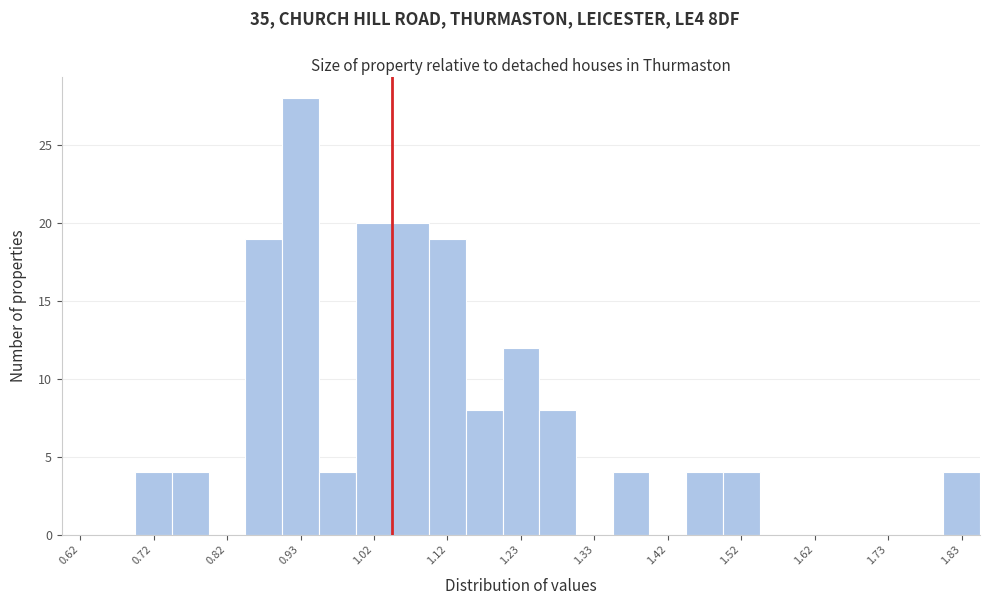

Reading left to right, transcribe this chart: for each bar, give the range it covers on the x-axis and its height. The values are not printed on the chart, so give them approximately, as read against the axis.

0.60 to 0.65: 0
0.65 to 0.70: 0
0.70 to 0.75: 4
0.75 to 0.80: 4
0.80 to 0.85: 0
0.85 to 0.90: 19
0.90 to 0.95: 28
0.95 to 1.00: 4
1.00 to 1.05: 20
1.05 to 1.10: 20
1.10 to 1.15: 19
1.15 to 1.20: 8
1.20 to 1.25: 12
1.25 to 1.30: 8
1.30 to 1.35: 0
1.35 to 1.40: 4
1.40 to 1.45: 0
1.45 to 1.50: 4
1.50 to 1.55: 4
1.55 to 1.60: 0
1.60 to 1.65: 0
1.65 to 1.70: 0
1.70 to 1.75: 0
1.75 to 1.80: 0
1.80 to 1.85: 4